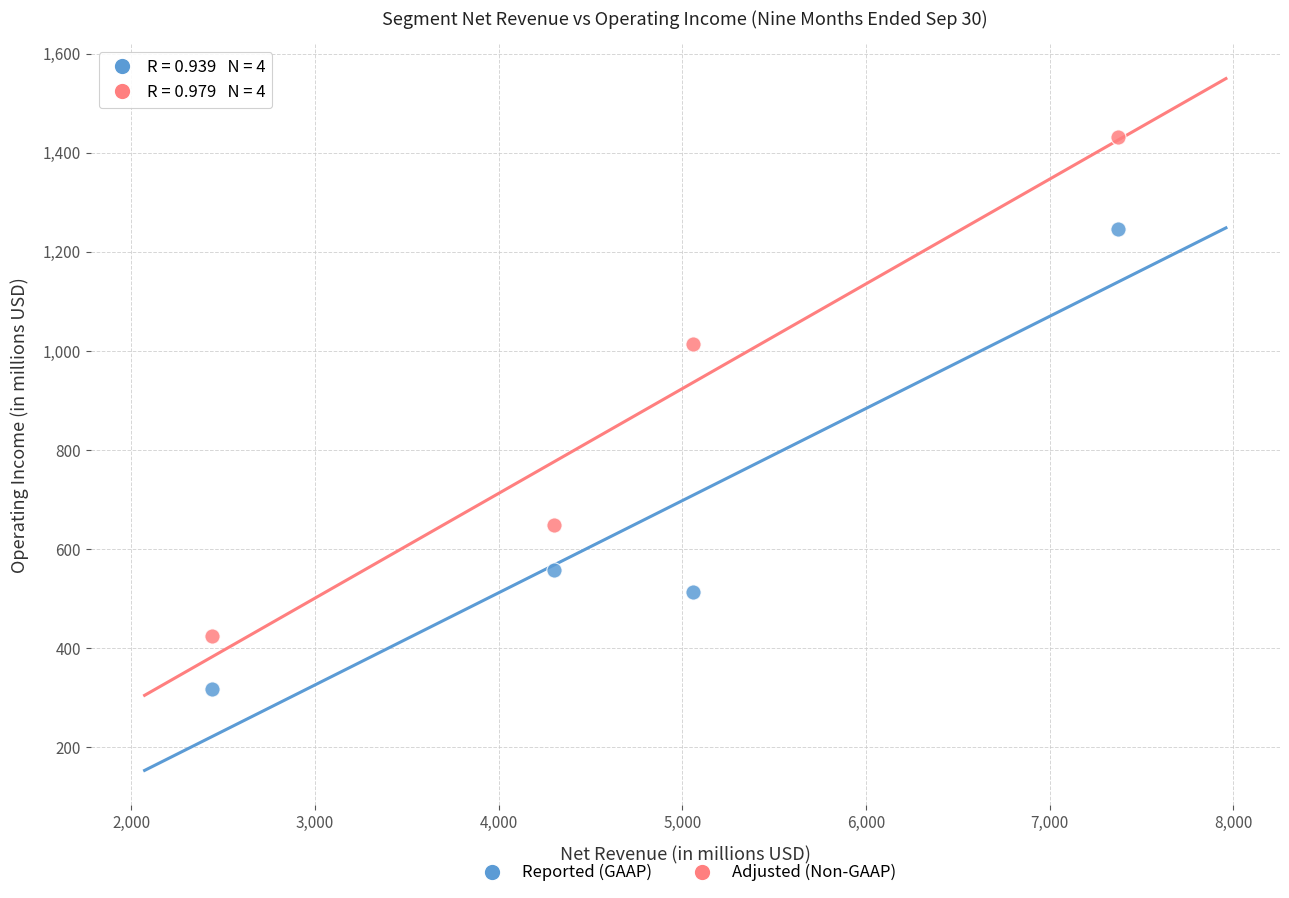

What are all the series names shown in the legend?

Reported (GAAP), Adjusted (Non-GAAP)